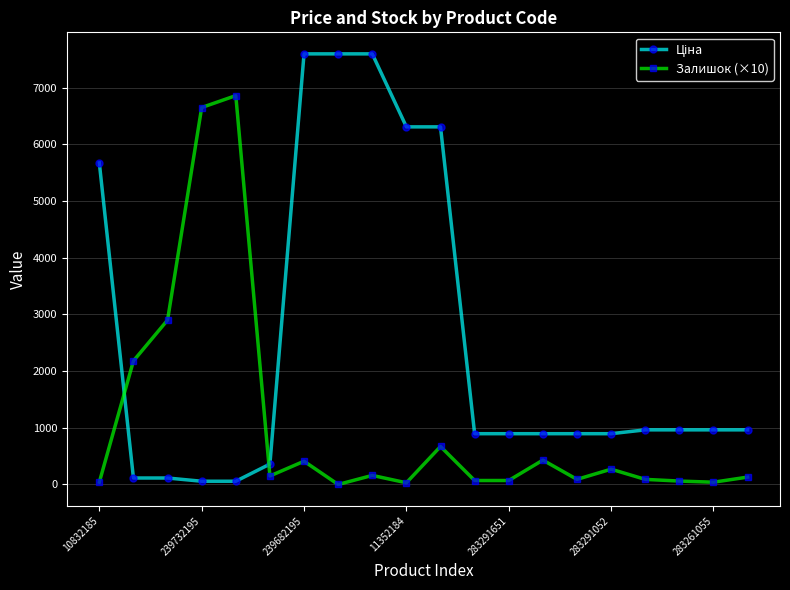

At how many categories does at least one series exceed 2702?

9